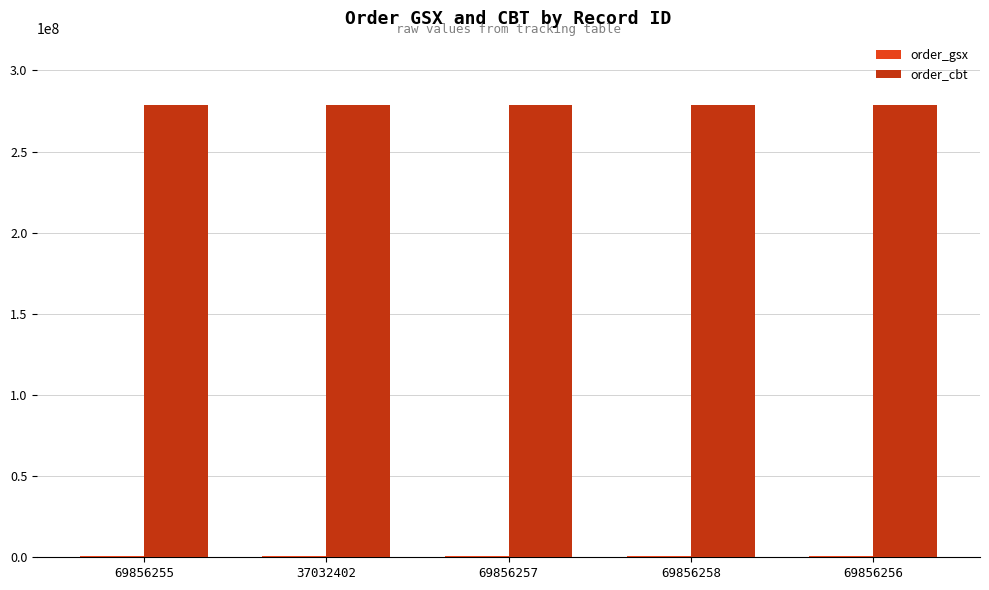

Which series has the largest total across all categories?

order_cbt